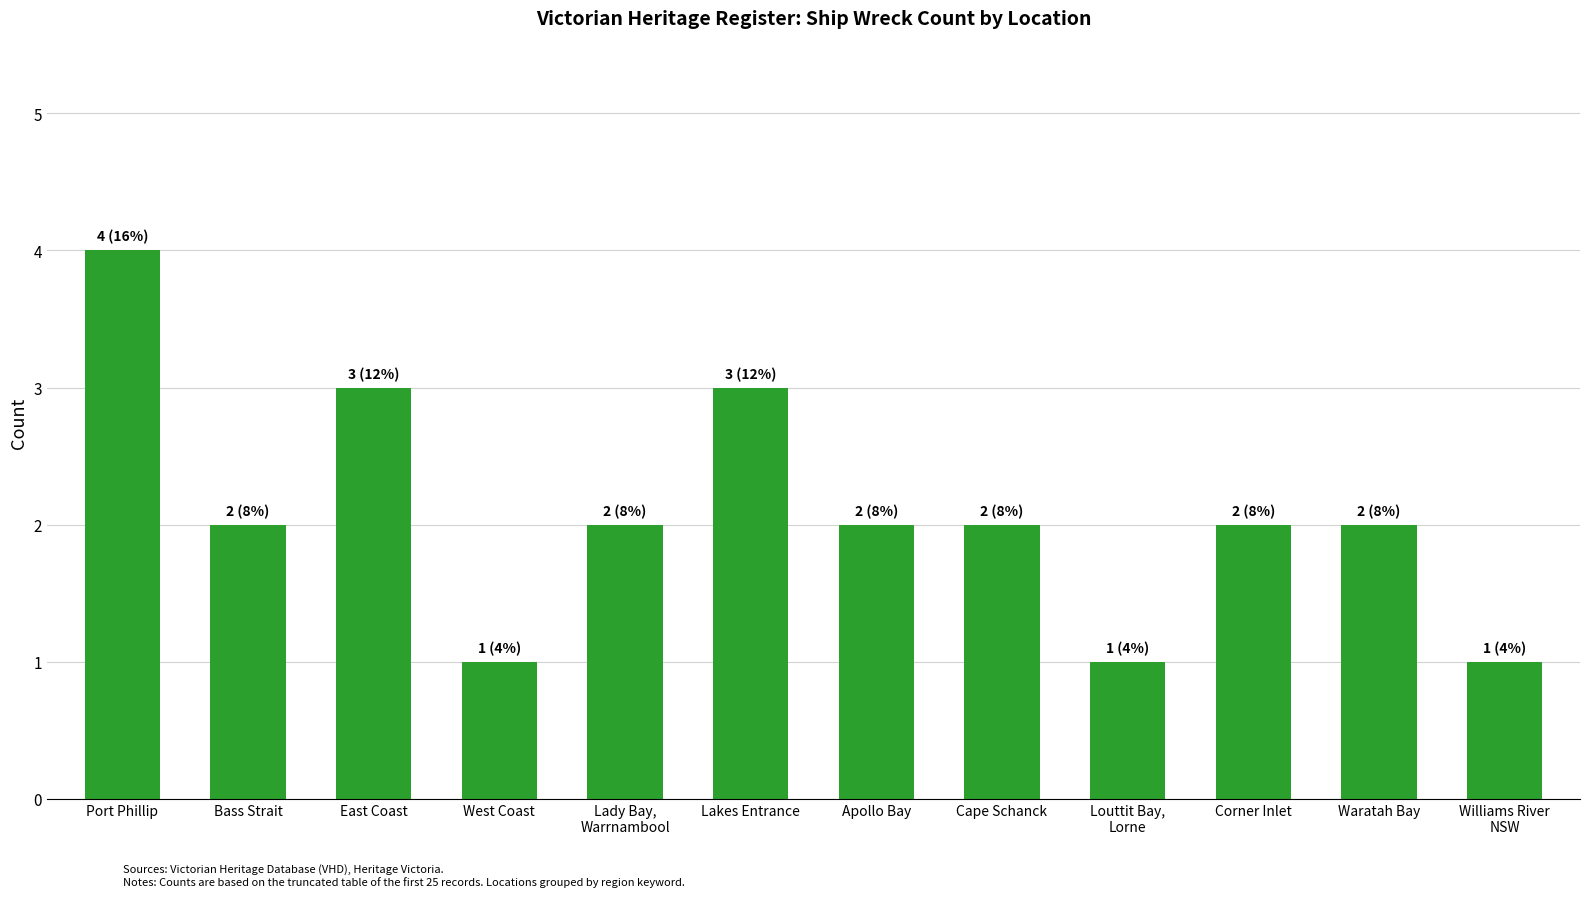

What is the average value?

2